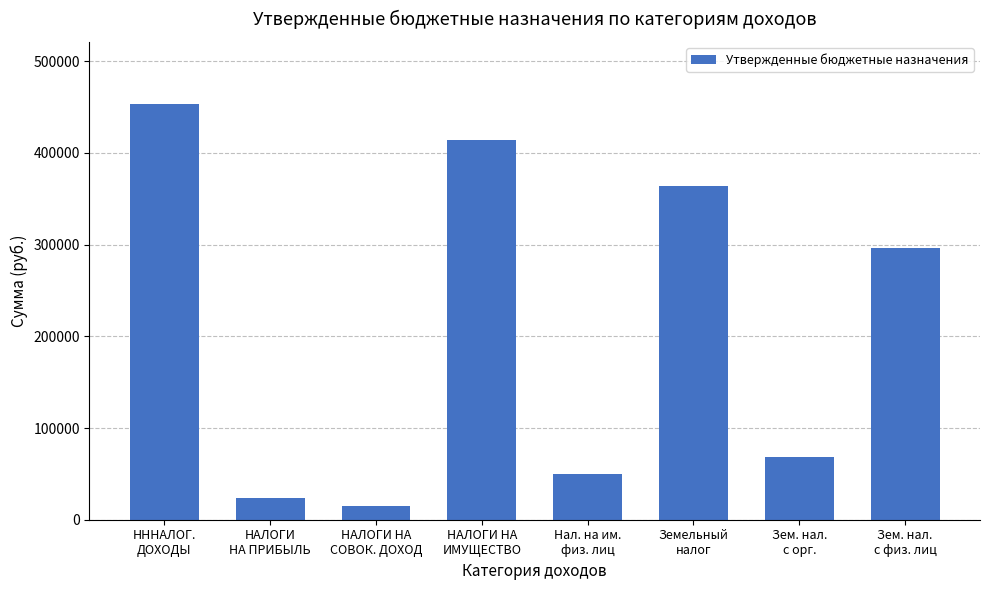

What position from the left is НАЛОГИ НА
ИМУЩЕСТВО?

4